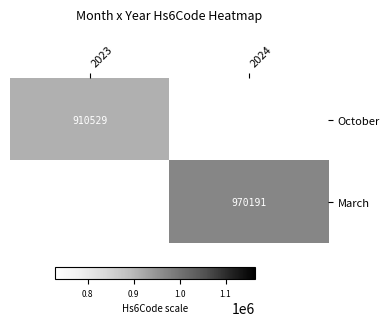

Count the number of categories in the chart.

2